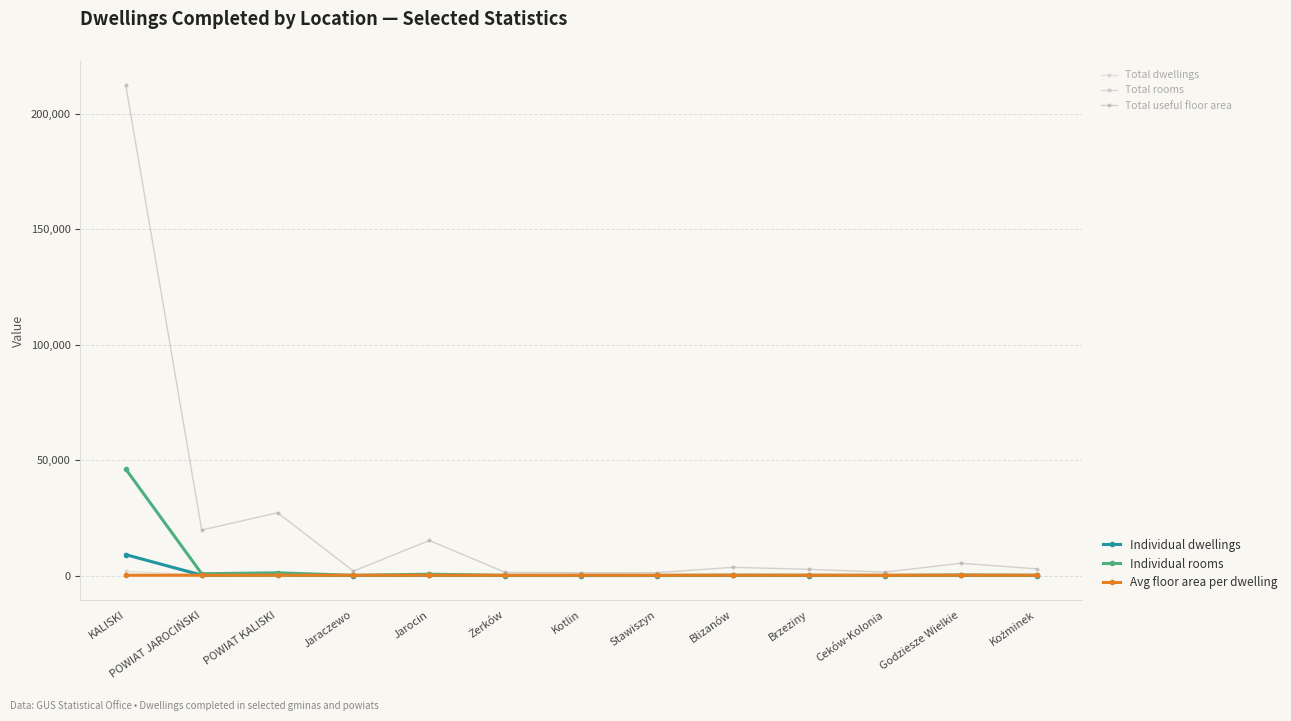

How many lines are shown in the chart?

6